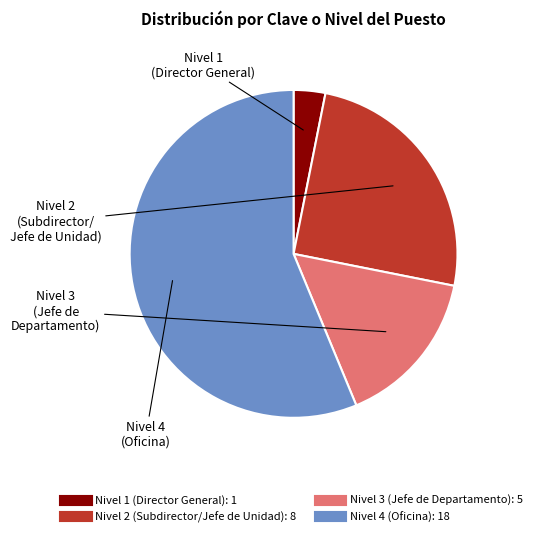

Does any single category account for the majority?

Yes